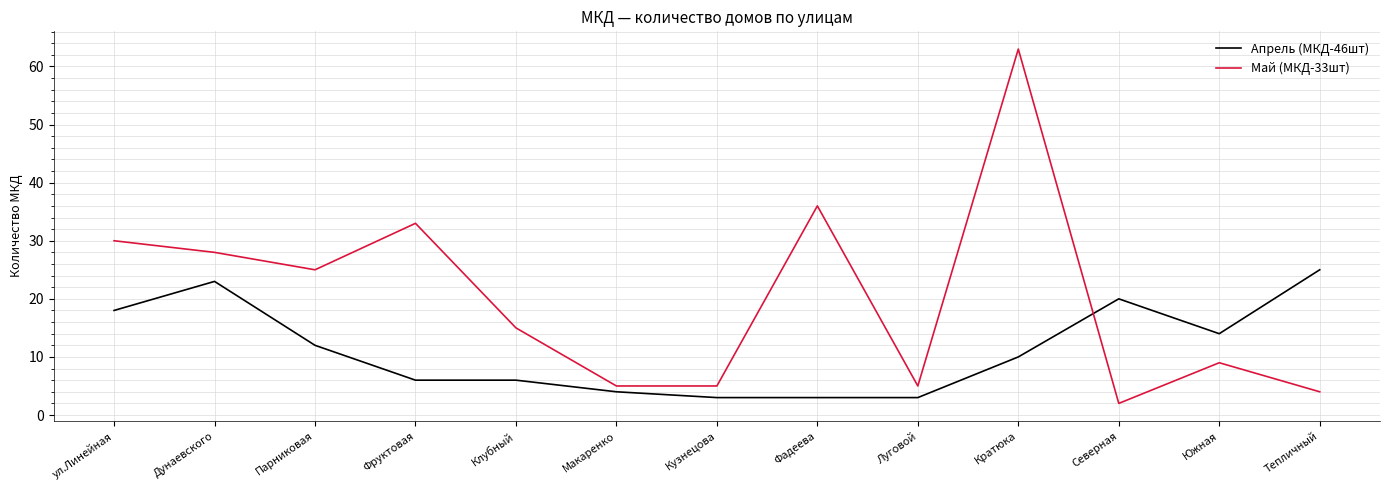

Which series has the largest total across all categories?

Май (МКД-33шт)